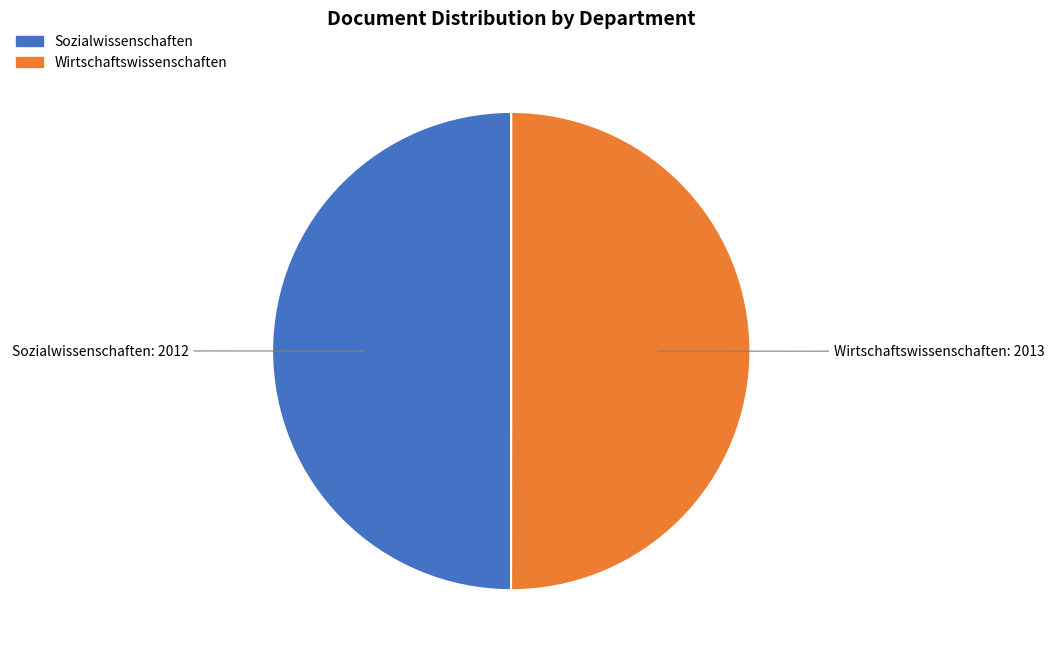

Is the sum of Wirtschaftswissenschaften and Sozialwissenschaften greater than half?

Yes